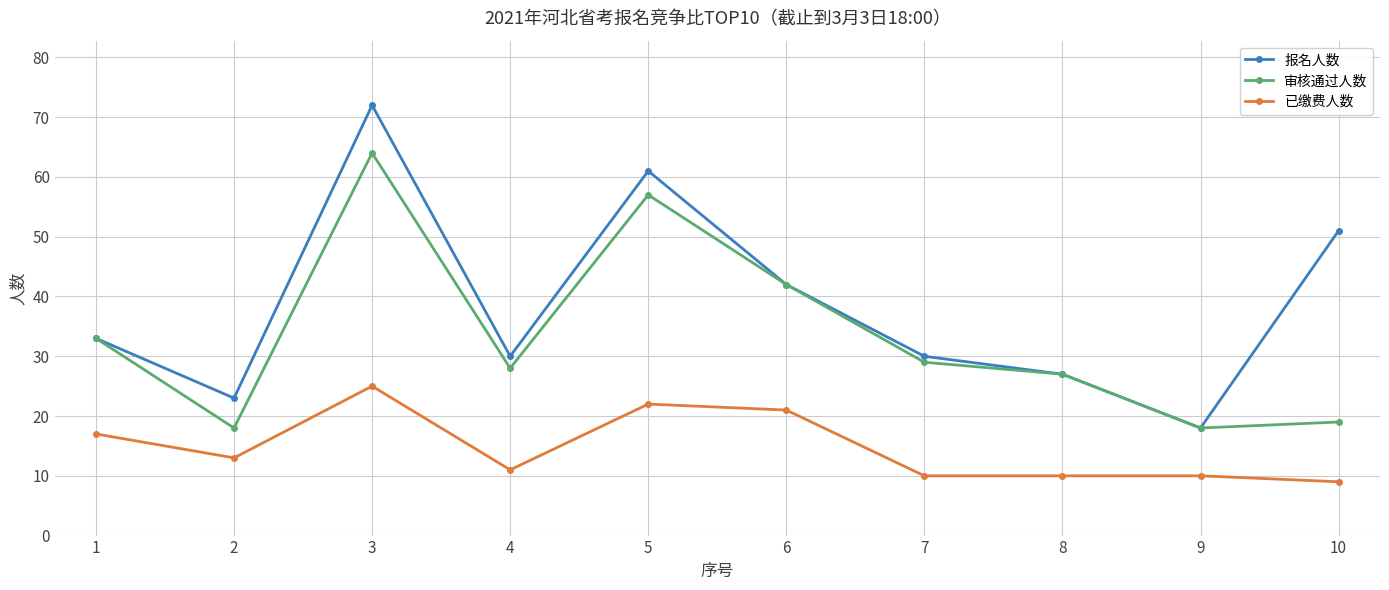

Which series has the widest spread of values?

报名人数